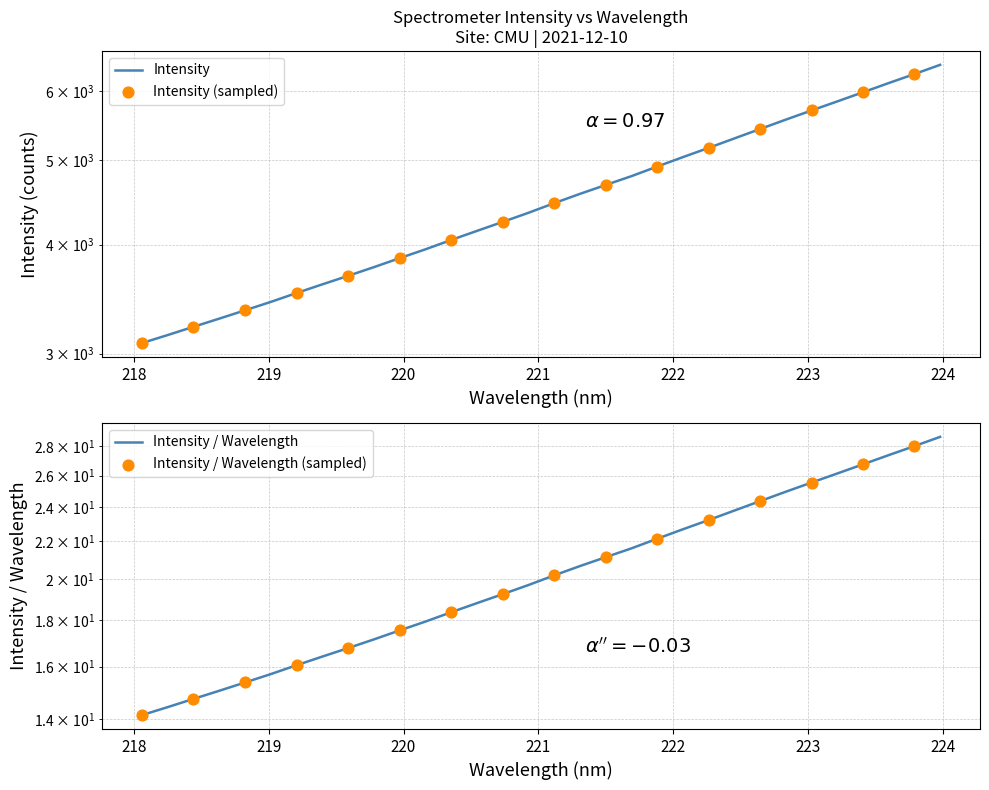

Between 218.442 and 219.0156, which is larger?

219.0156